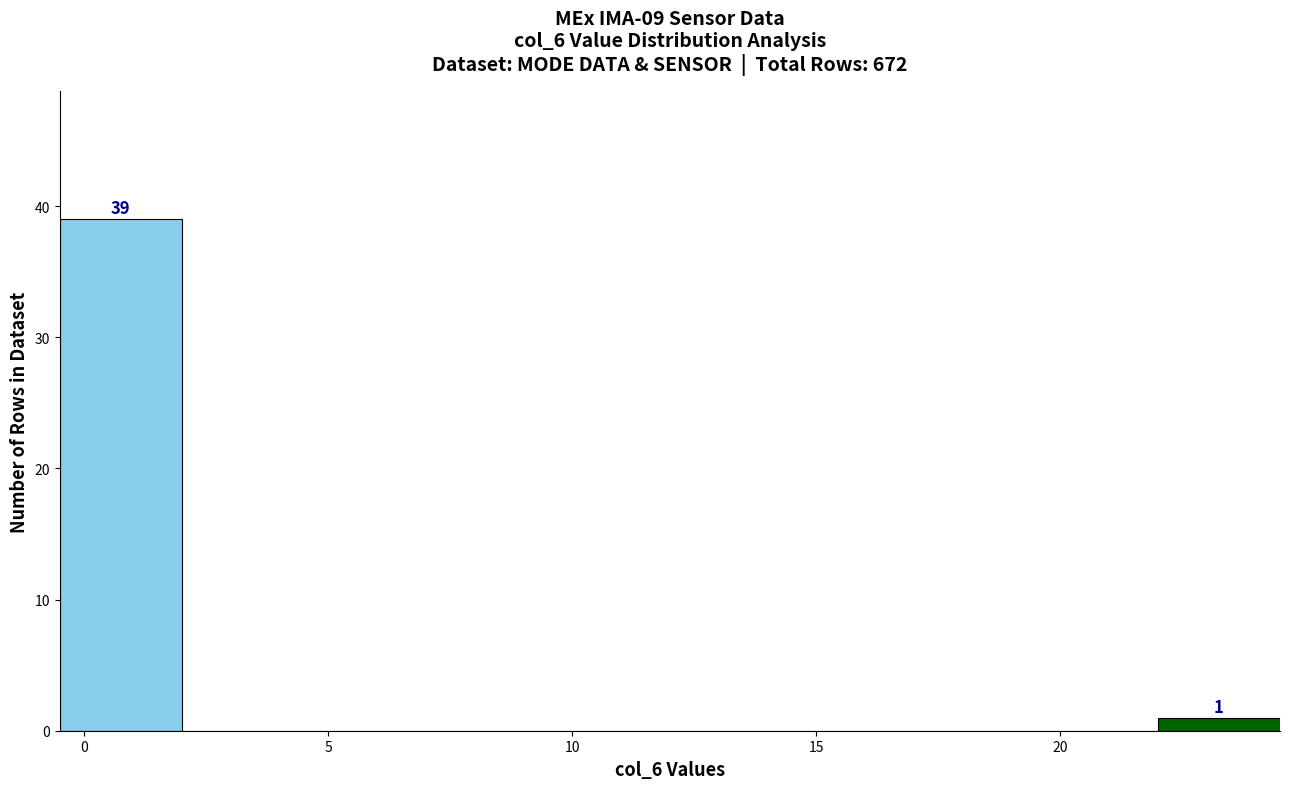

Over which range of the x-axis is the bar tallest?

-0.5 to 2.0